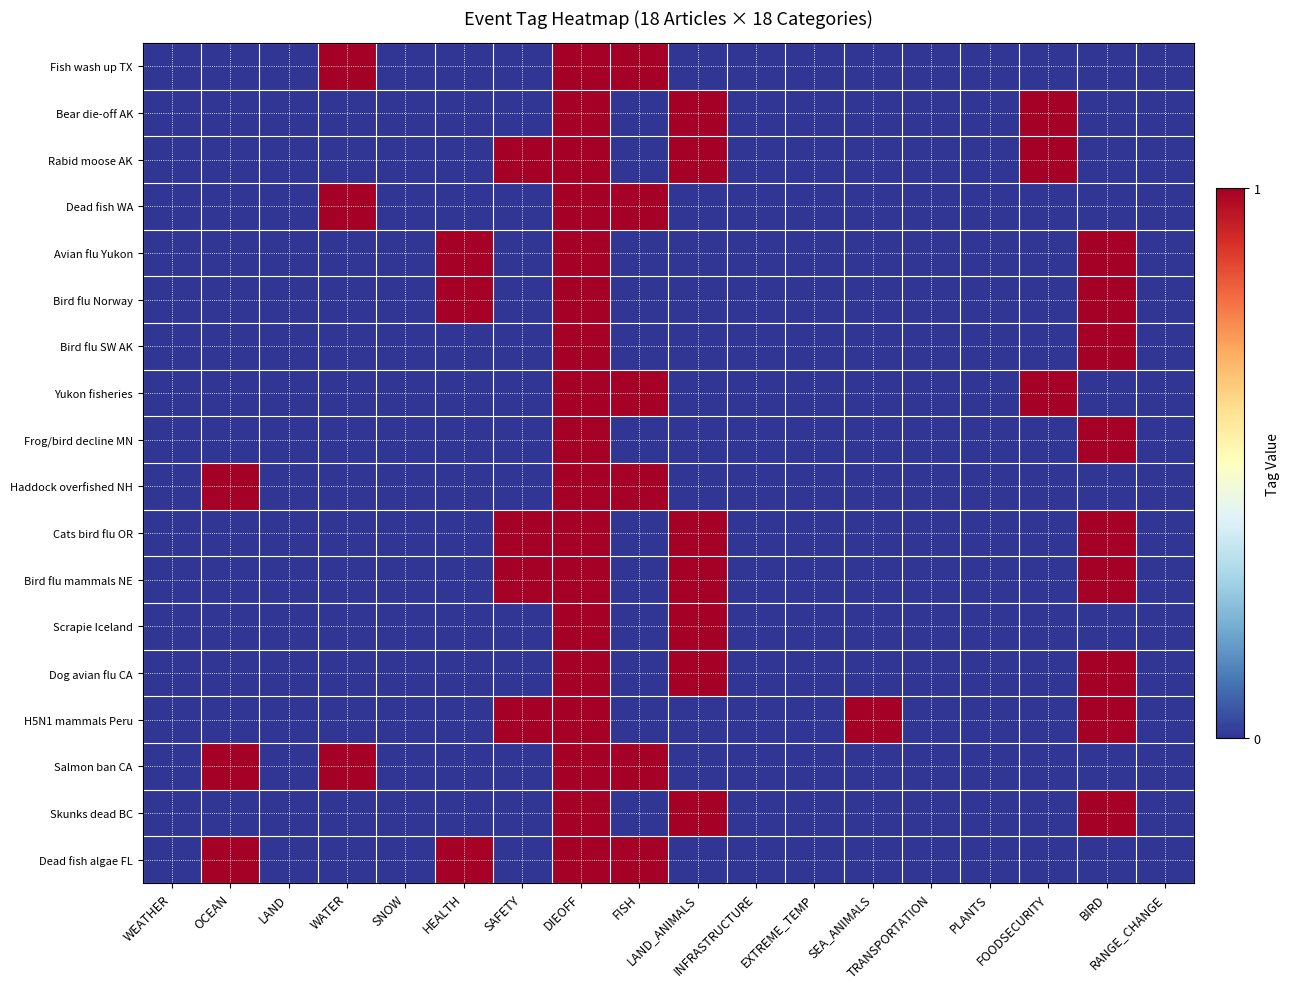

What is the greatest value displayed?

1